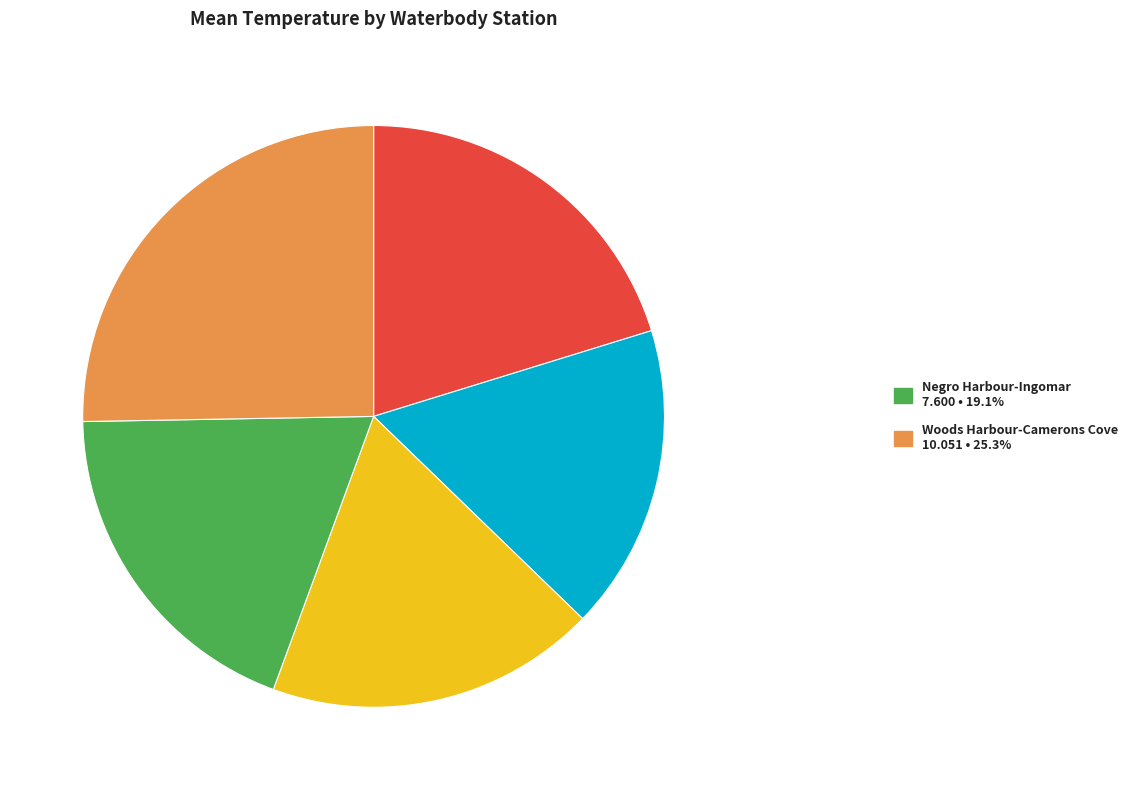

Is there a majority slice in this chart?

No